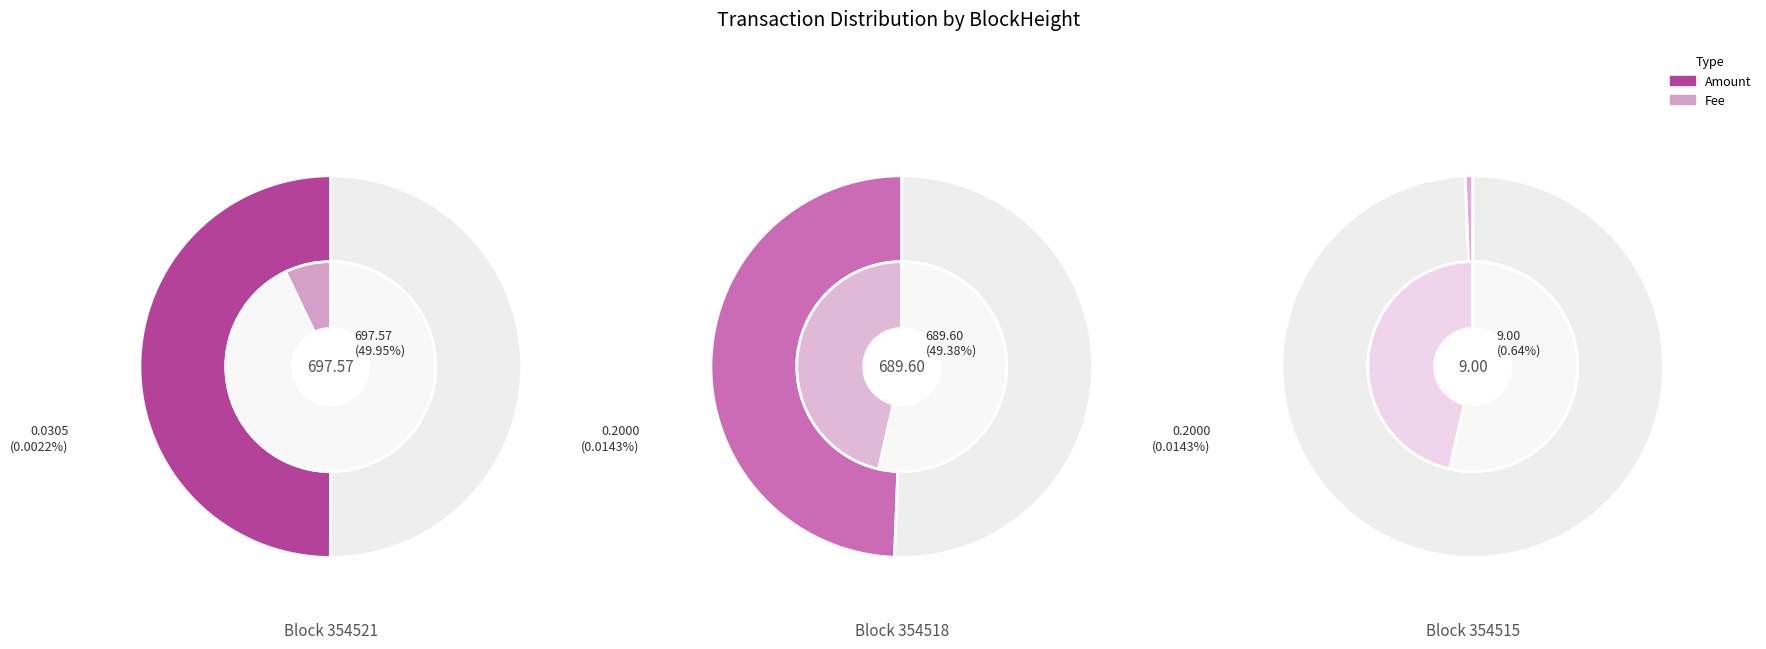

Which slice is the largest?

354521